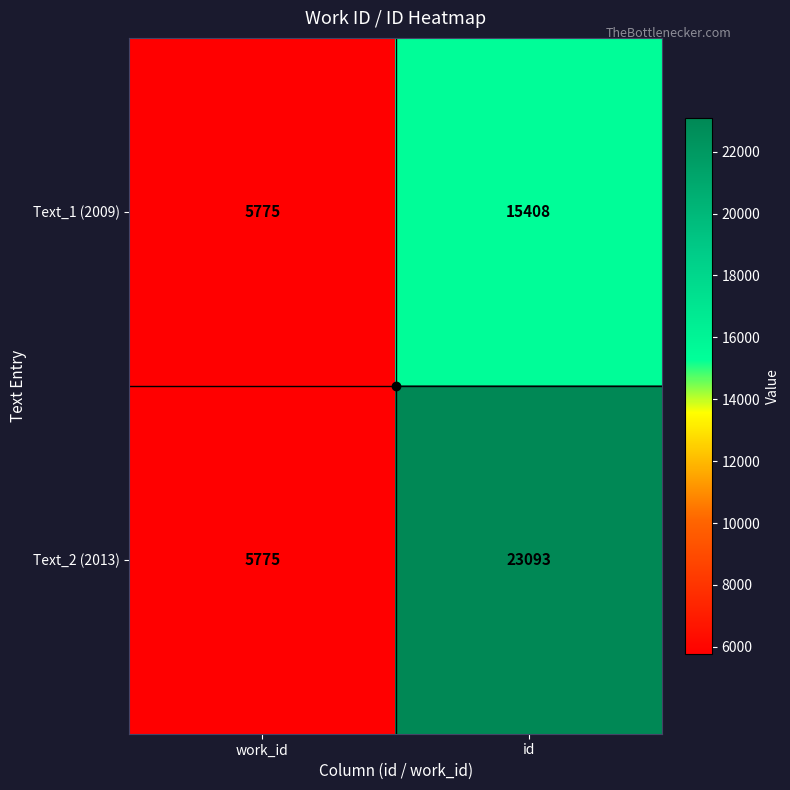

What is the difference between the maximum and minimum values in the Text_1 (2009) series?

9633